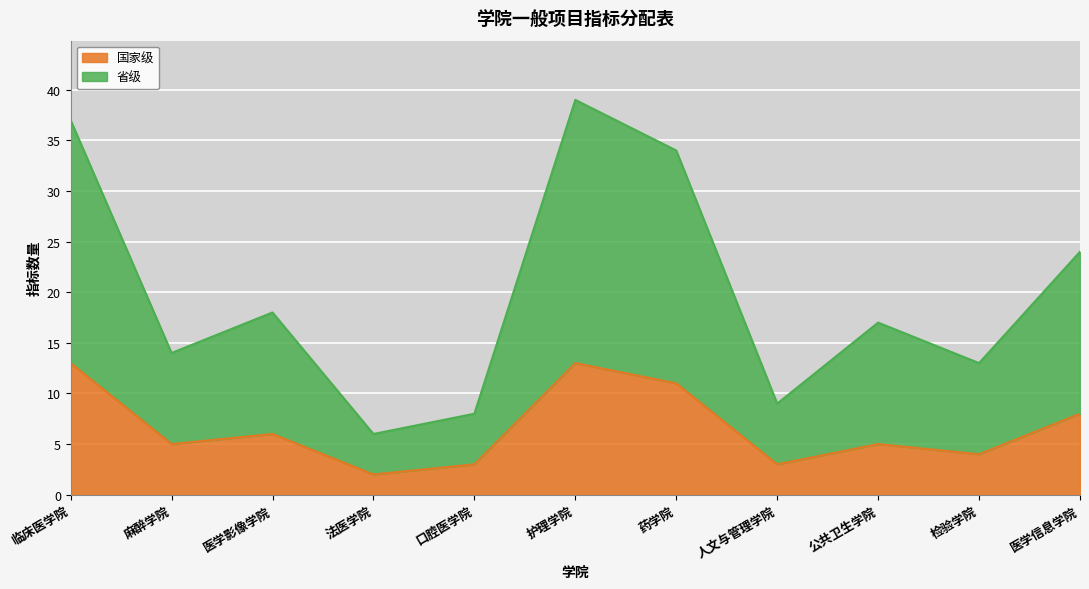

List the labels in order of 省级 value, largest first.

护理学院, 临床医学院, 药学院, 医学信息学院, 医学影像学院, 公共卫生学院, 麻醉学院, 检验学院, 人文与管理学院, 口腔医学院, 法医学院